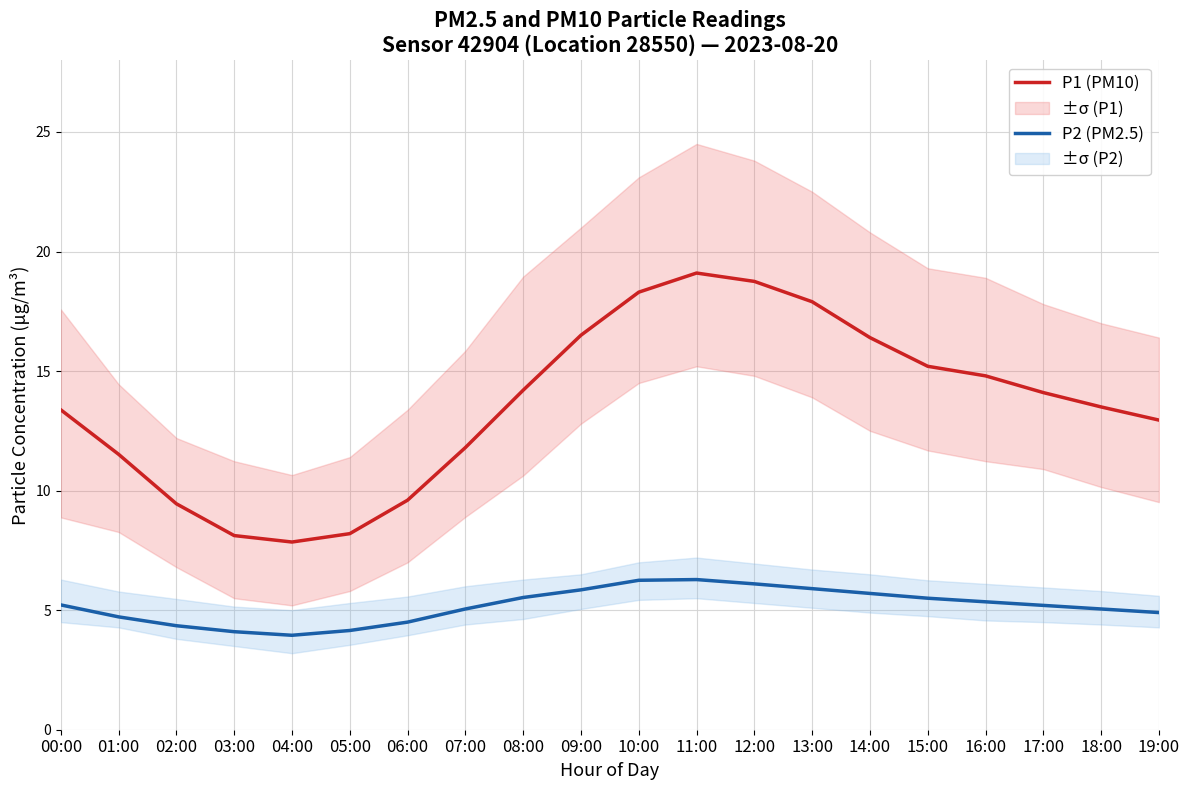

True or false: P2 (PM2.5) and P1 (PM10) cross at least once.

False